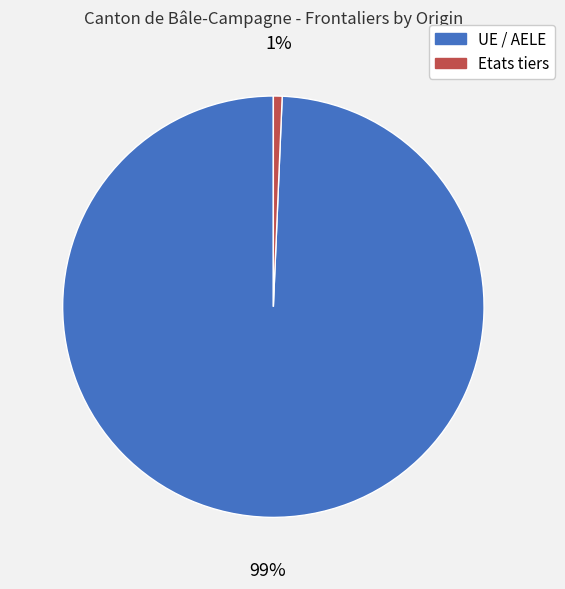

To the nearest percent, what percentage of the pie is UE / AELE?

99%